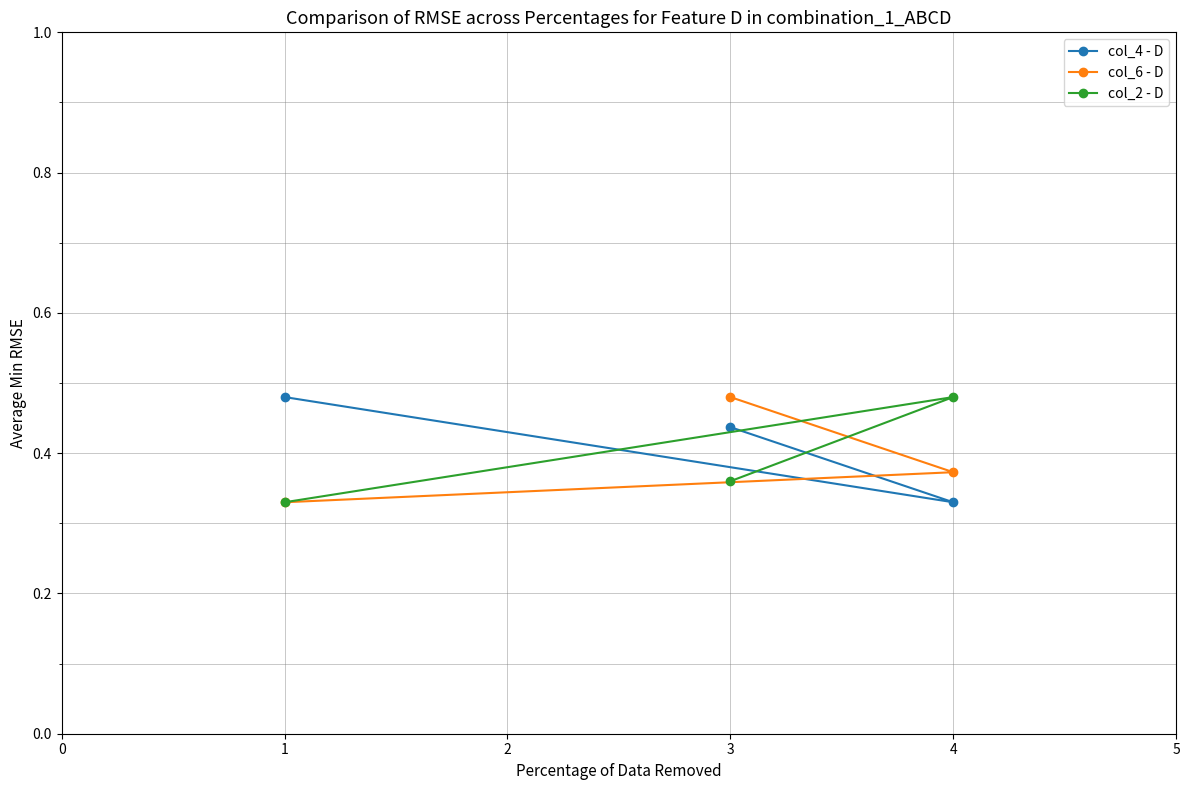

What is the sum of all col_6 - D values?

1.2